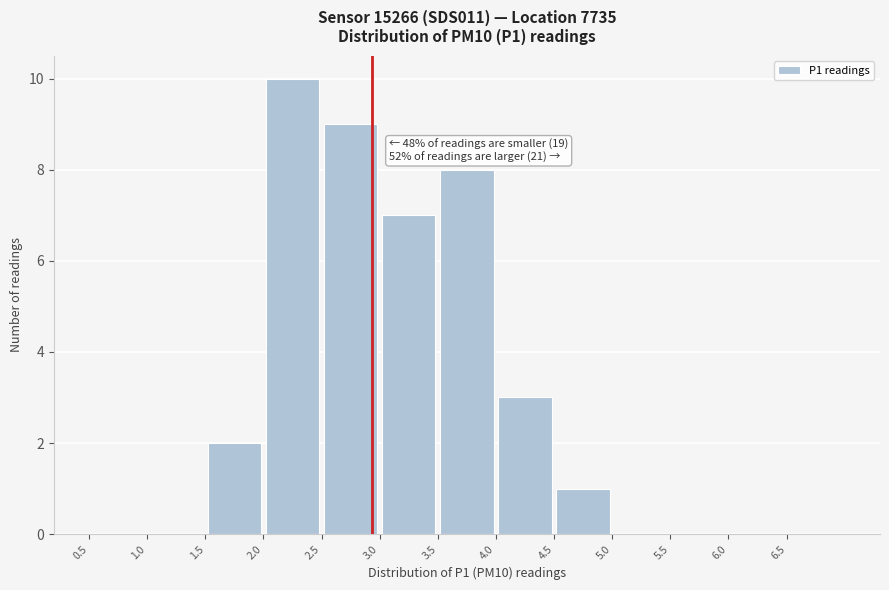

Which range on the x-axis has the tallest bar?

2.0 to 2.5